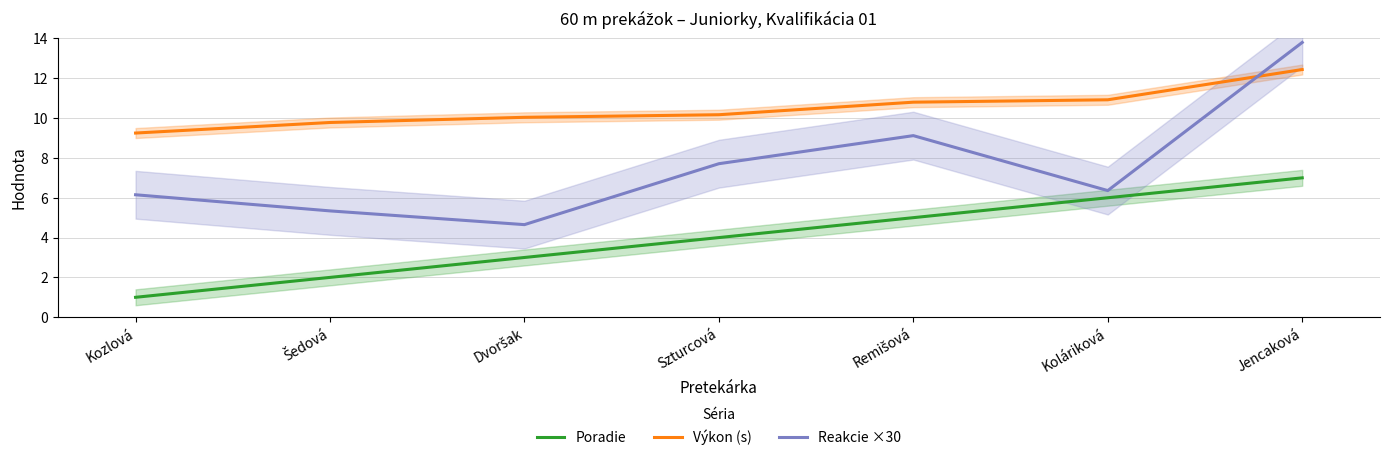

Is it true that Reakcie ×30 equals 8.9 at Šedová?

False